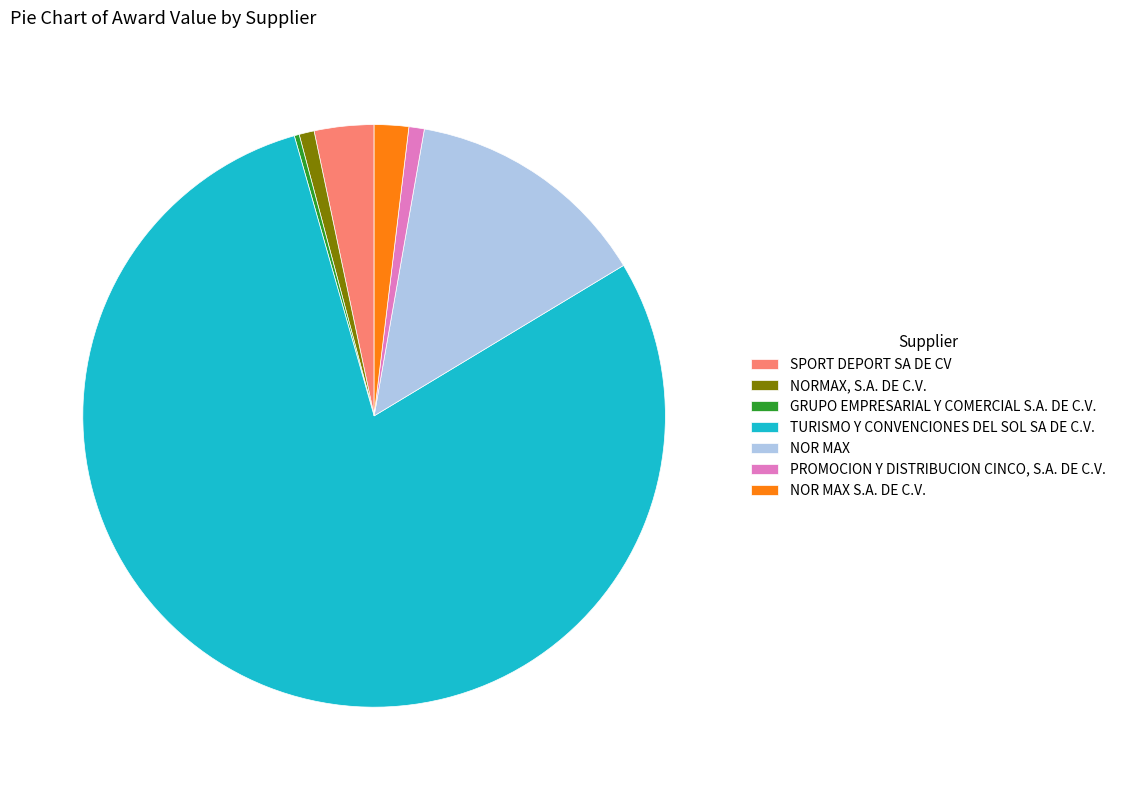

Which slice represents more than half of the pie?

TURISMO Y CONVENCIONES DEL SOL SA DE C.V.